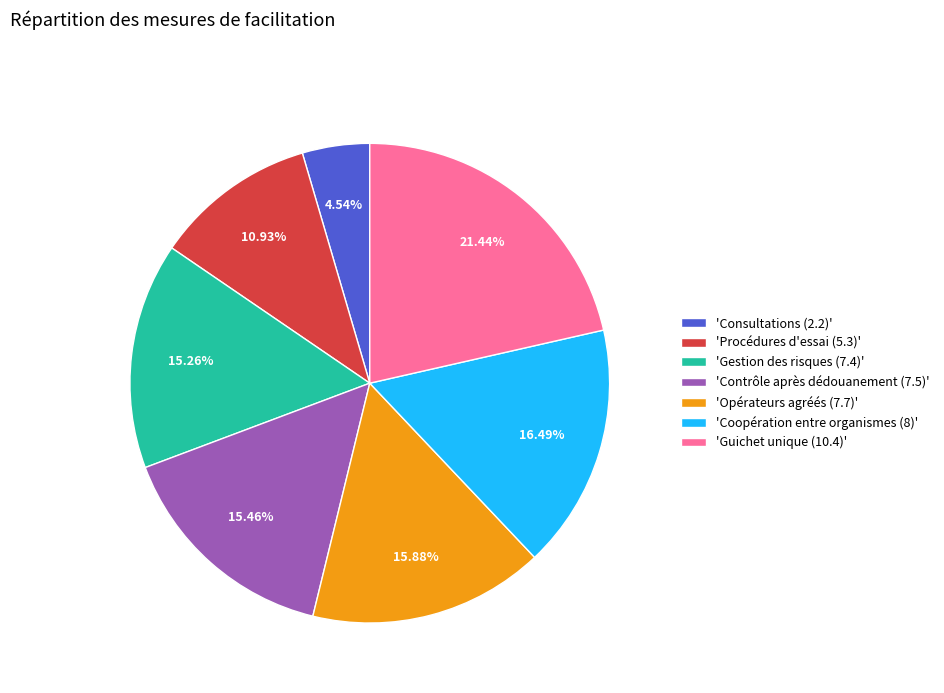

How many segments does this pie chart have?

7